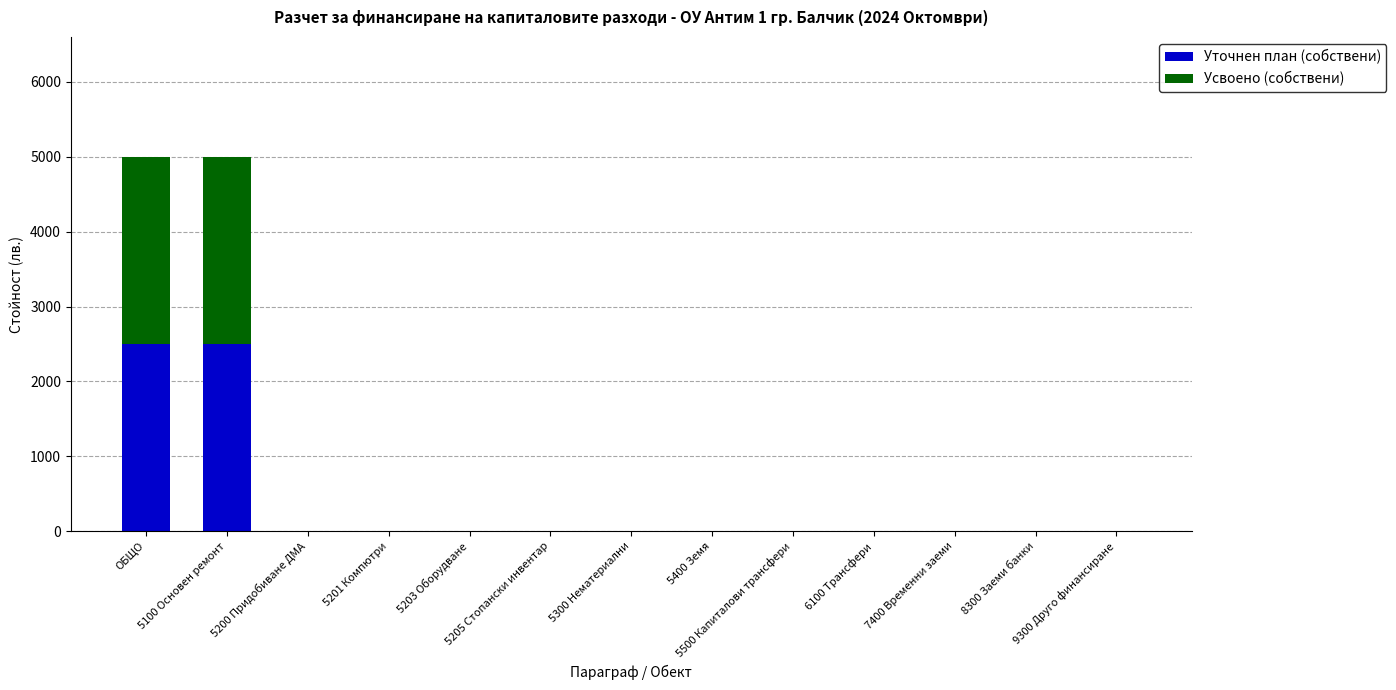

Count the number of data series in this chart.

2